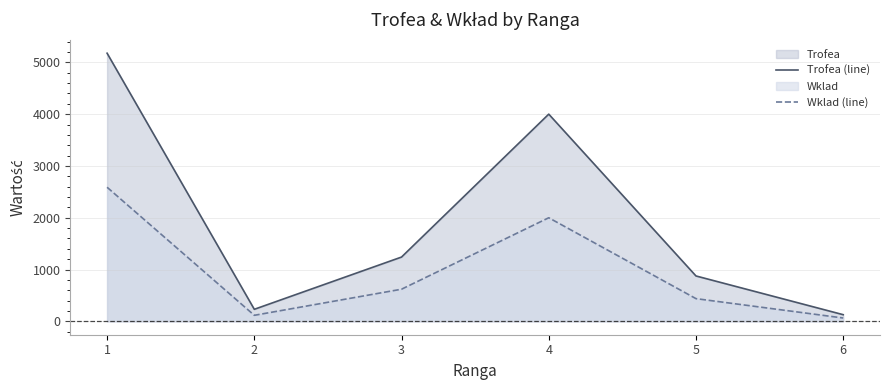

At which category does the chart reach its minimum across all series?

6